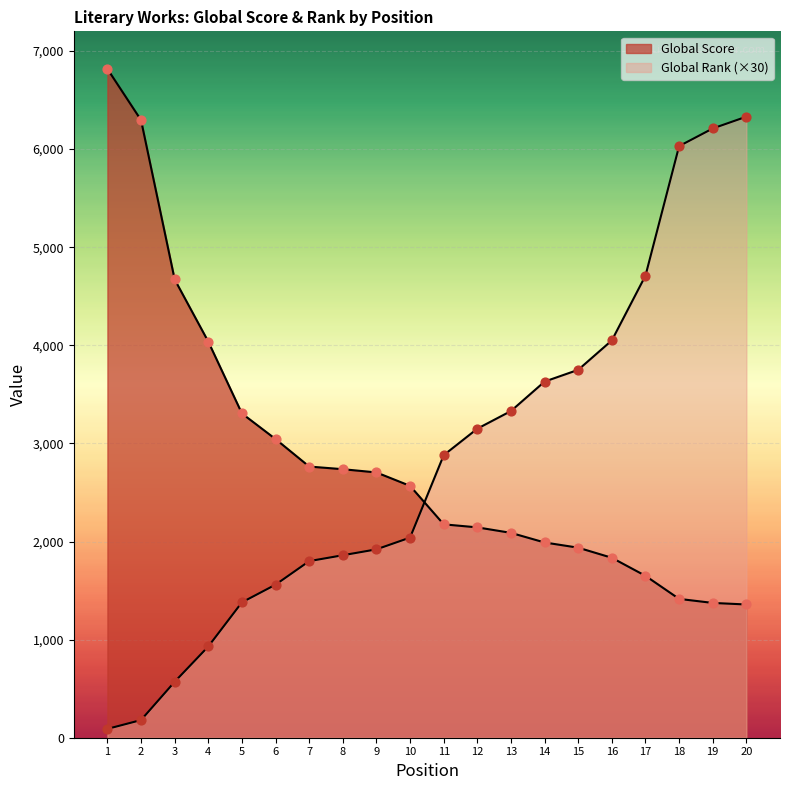

What is the total value across all series at 11?

5055